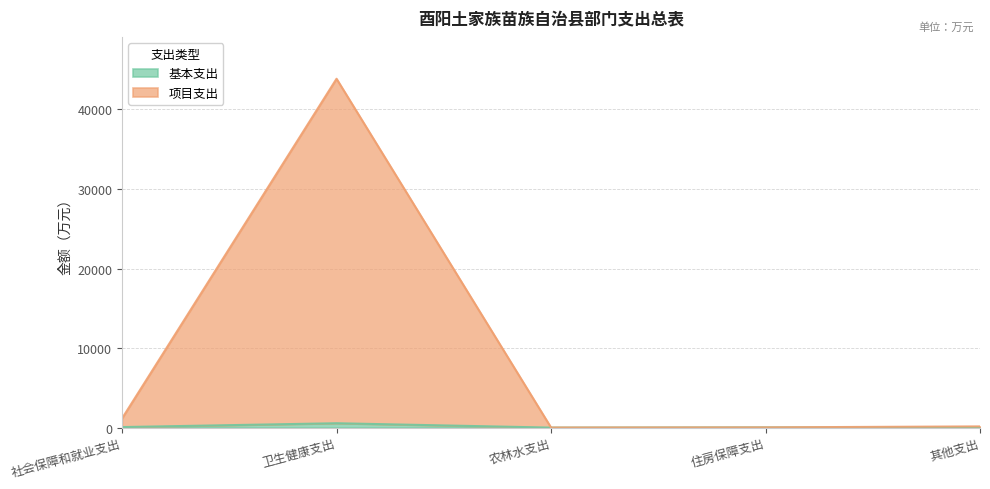

True or false: 项目支出 and 基本支出 intersect in this chart.

False